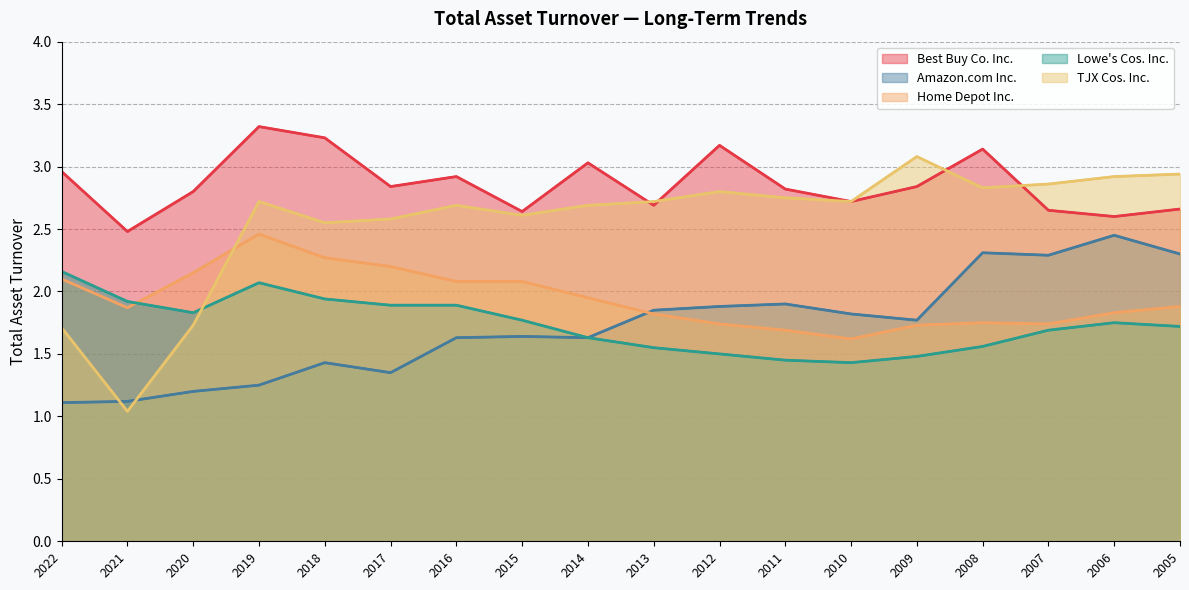

Between 2020 and 2007, which is larger?

2020